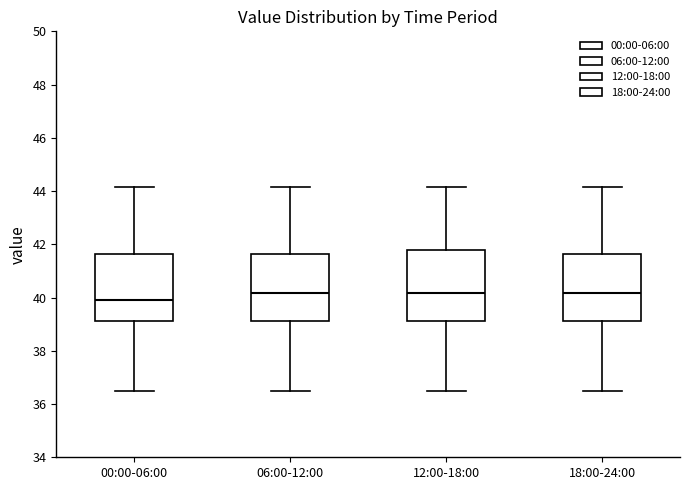

Which box's median line is the lowest?

00:00-06:00